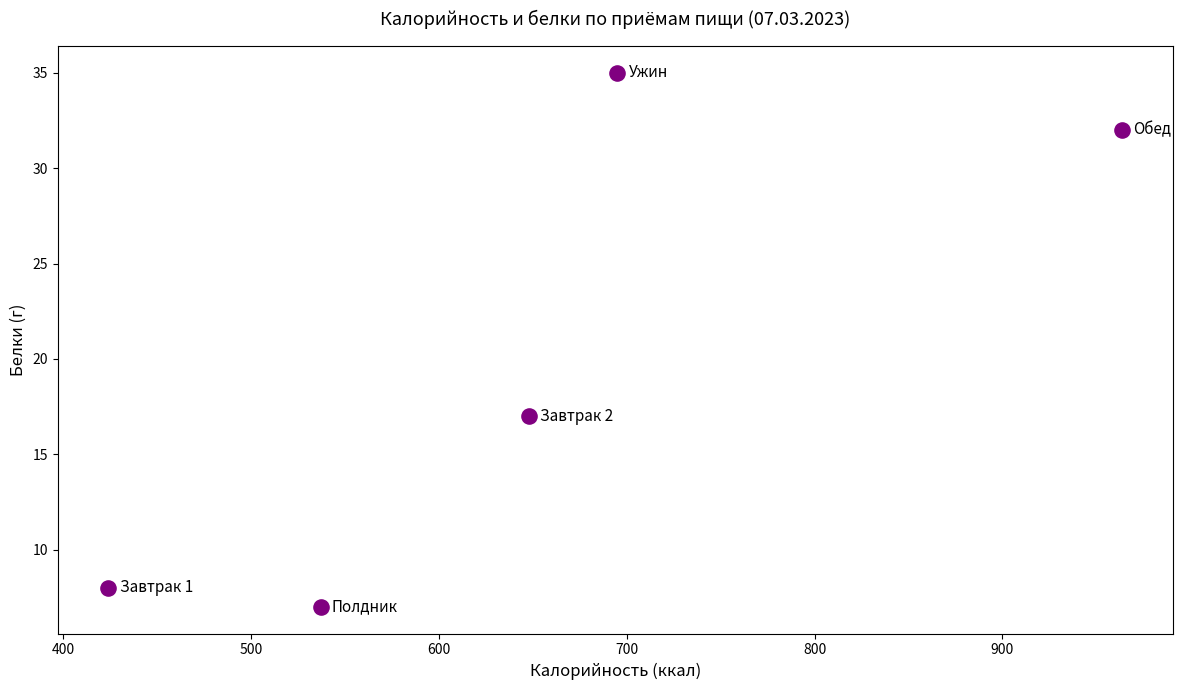

What Y value in the scatter plot is closest to 21?

17